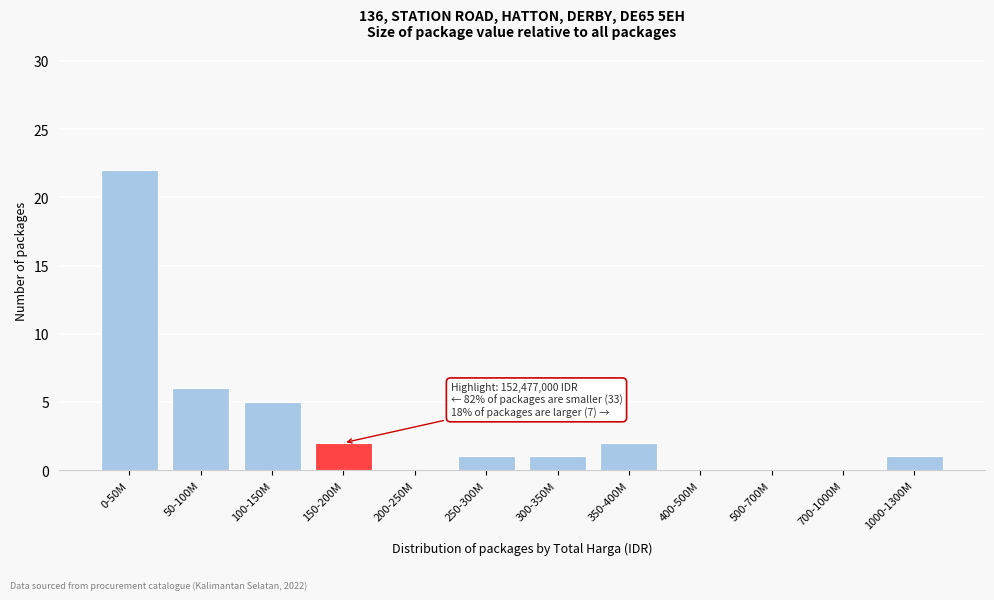

Reading left to right, list all the values displayed in this chart.

0-50M=22	50-100M=6	100-150M=5	150-200M=2	200-250M=0	250-300M=1	300-350M=1	350-400M=2	400-500M=0	500-700M=0	700-1000M=0	1000-1300M=1